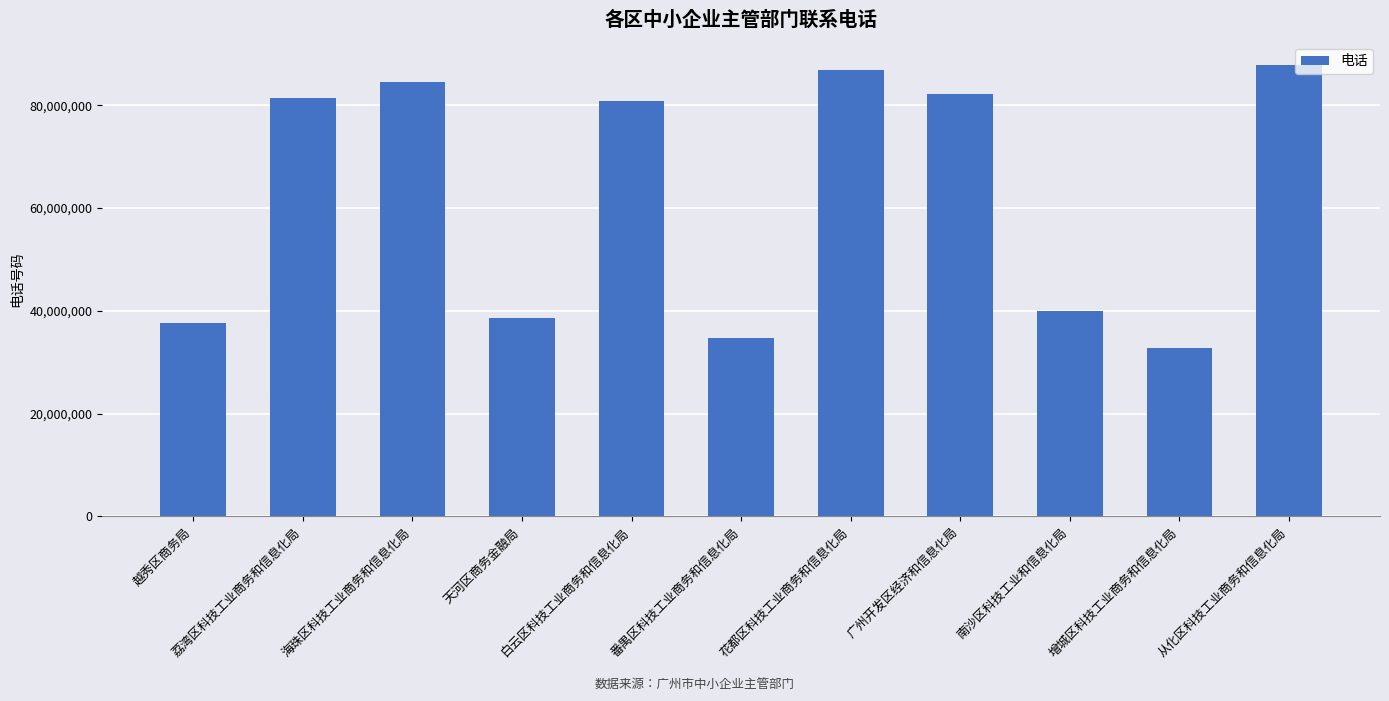

Are the bars horizontal?

No